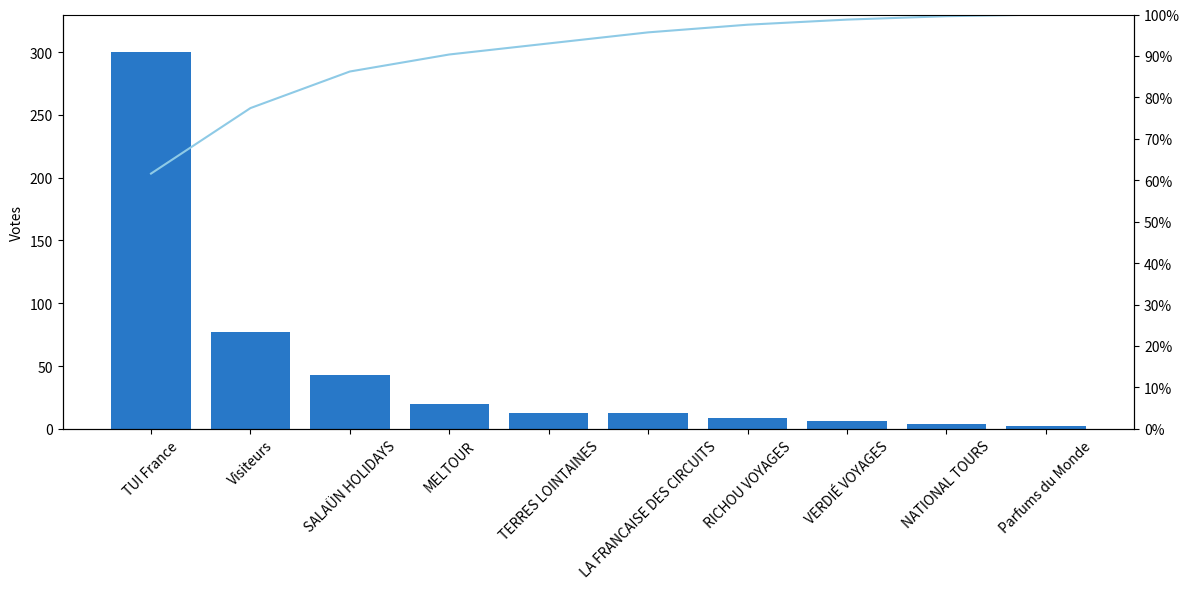

What is the value of the Ethiopie bar at the 8th from the left?

6.0